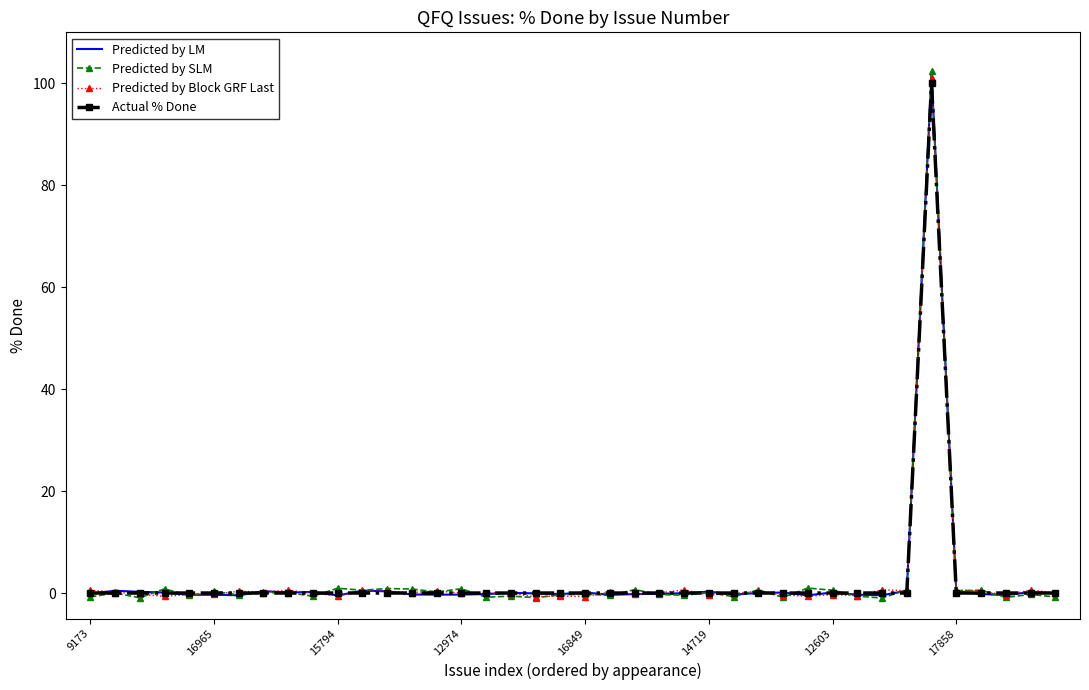

Which series has the largest range (max minus min)?

Predicted by SLM